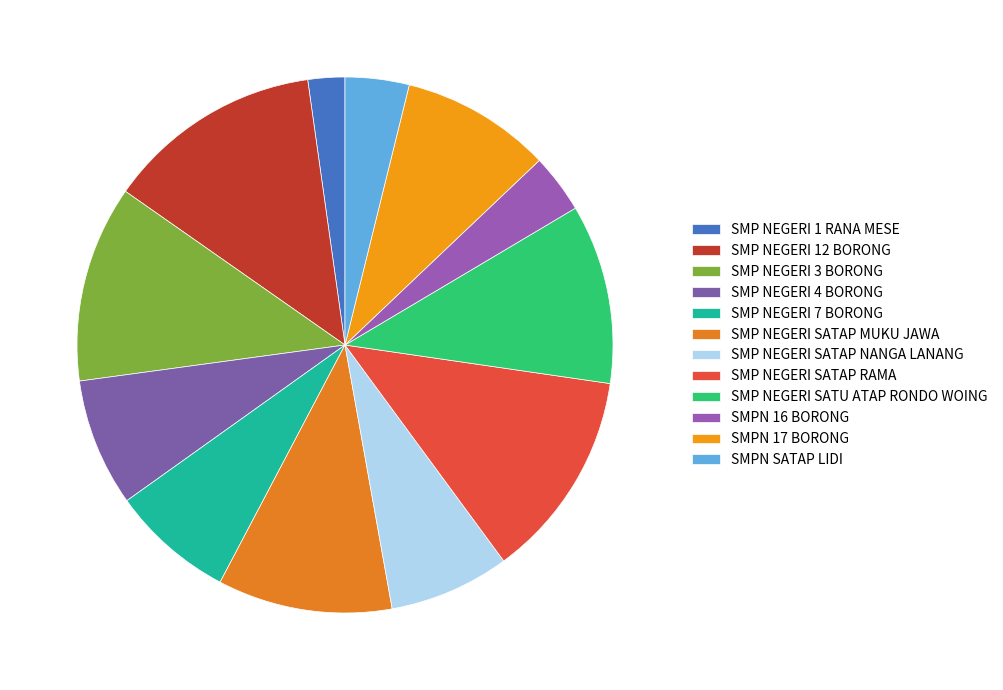

What is the ratio of the value at SMP NEGERI 7 BORONG to the value at SMP NEGERI SATU ATAP RONDO WOING?

0.7